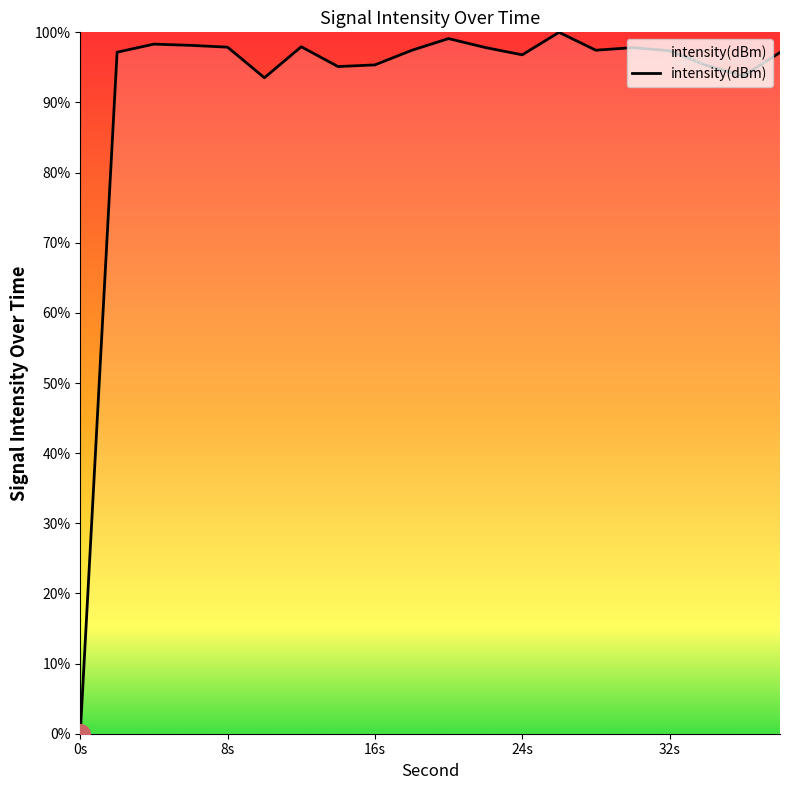

What is the maximum value shown in the chart?

100.0